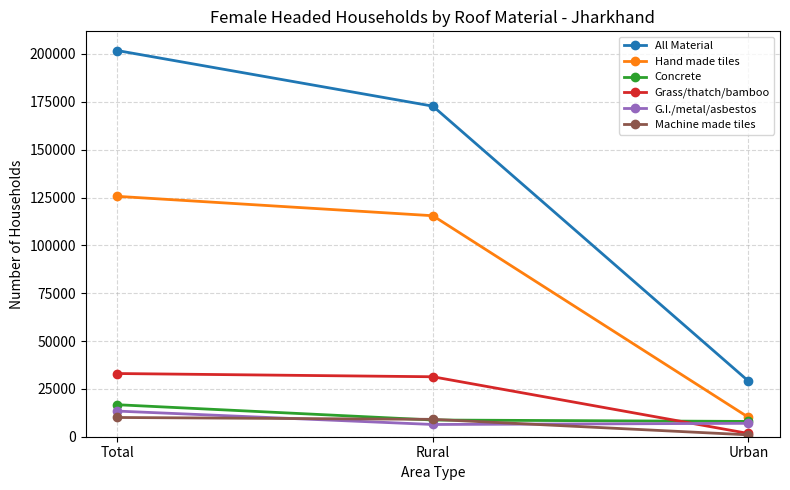

At how many categories does at least one series exceed 60916?

2